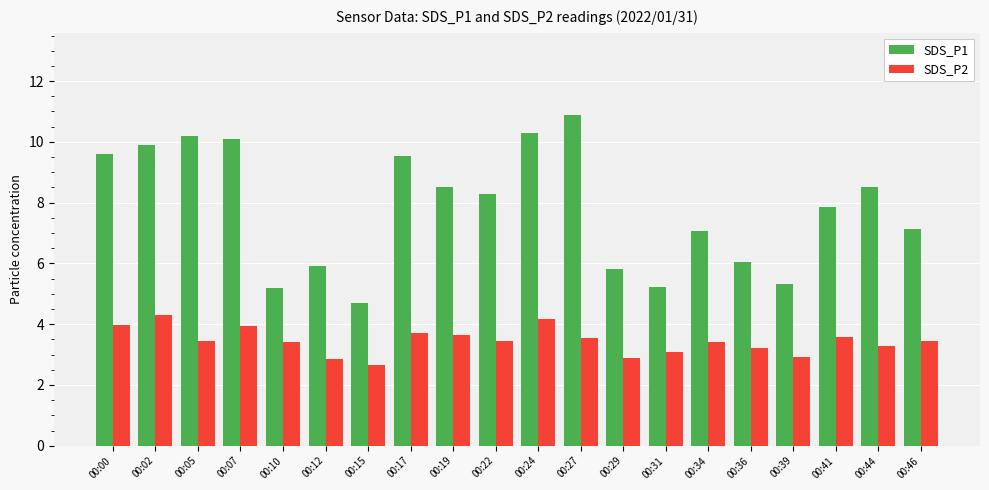

At how many categories does at least one series exceed 5?

19